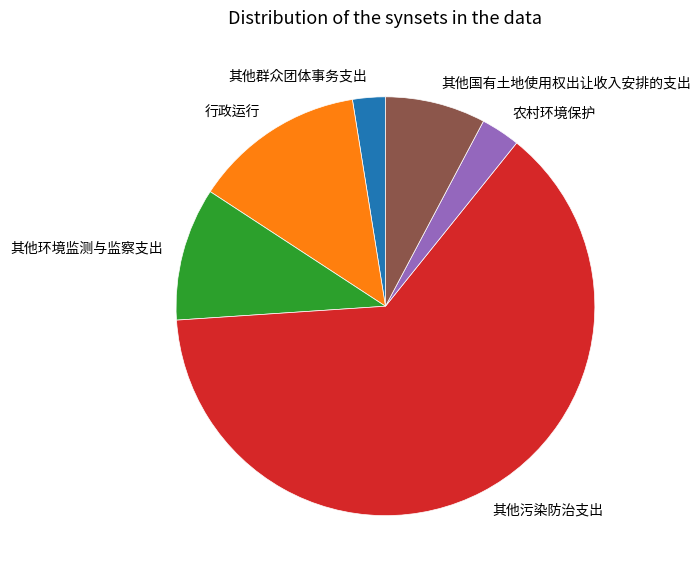

True or false: 其他污染防治支出 accounts for 71% of the total.

False